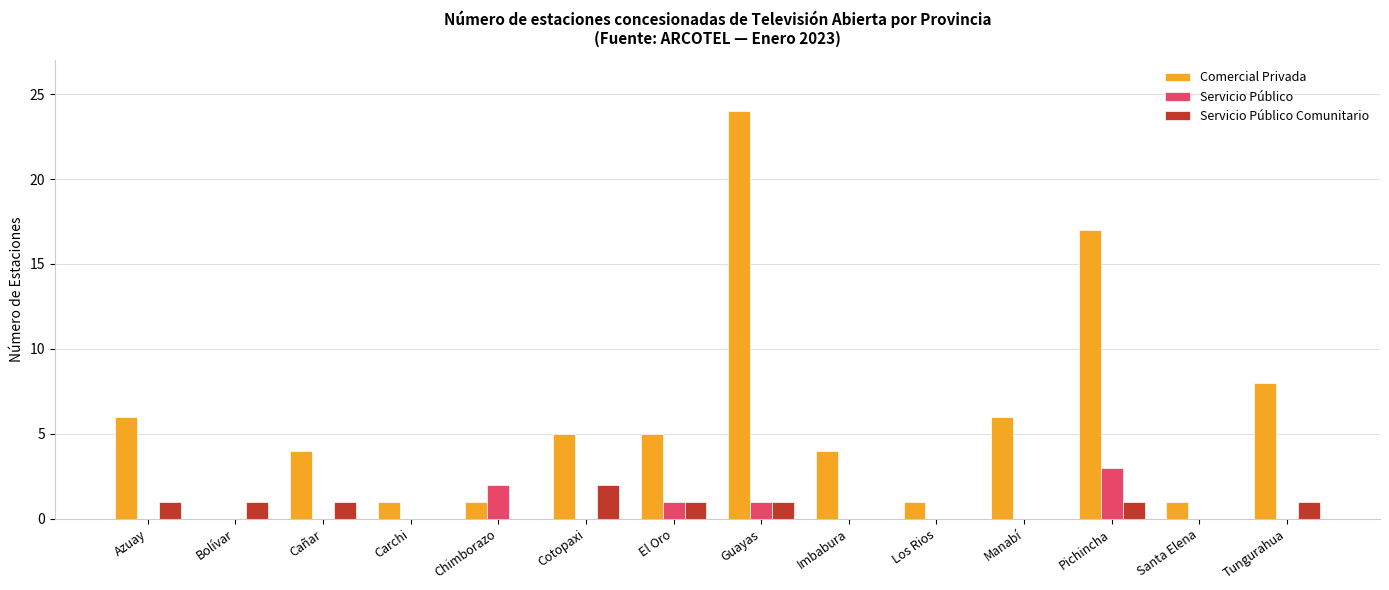

How many groups of bars are there?

14